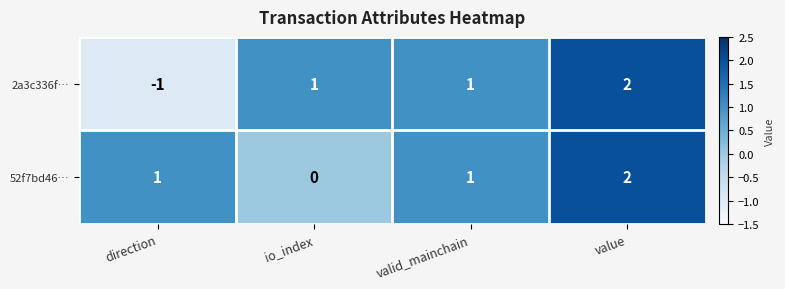

Reading right to left, what are all the values shown in this chart?

2a3c336f…: value=2	valid_mainchain=1	io_index=1	direction=-1
52f7bd46…: value=2	valid_mainchain=1	io_index=0	direction=1